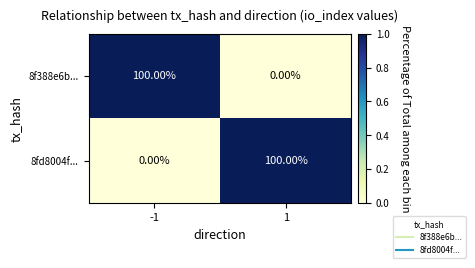

What is the spread (max minus min) of values at -1?

100